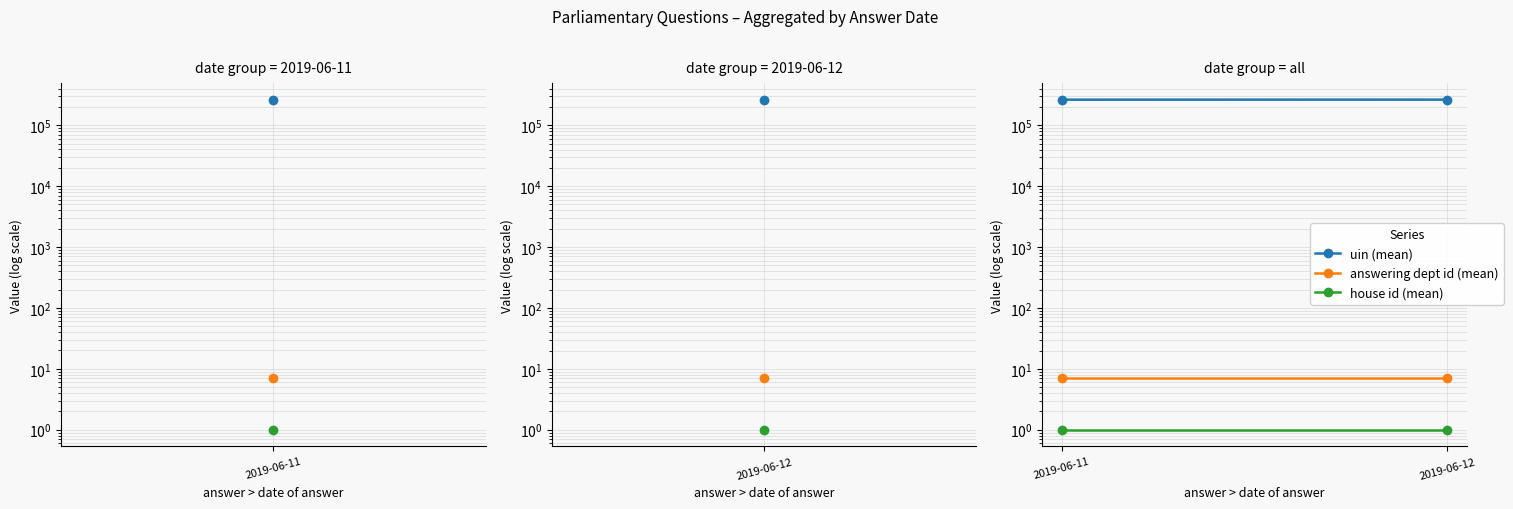

What is the difference between the highest and lowest values at 2019-06-11?

263166.0